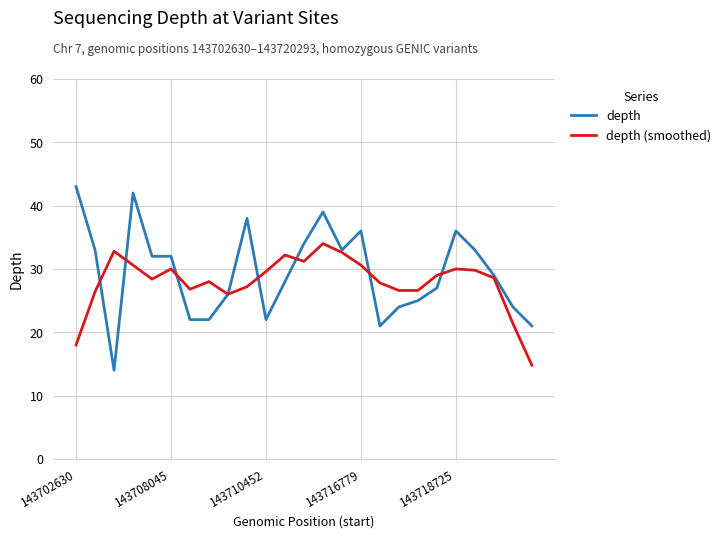

Does the chart have visible grid lines?

Yes